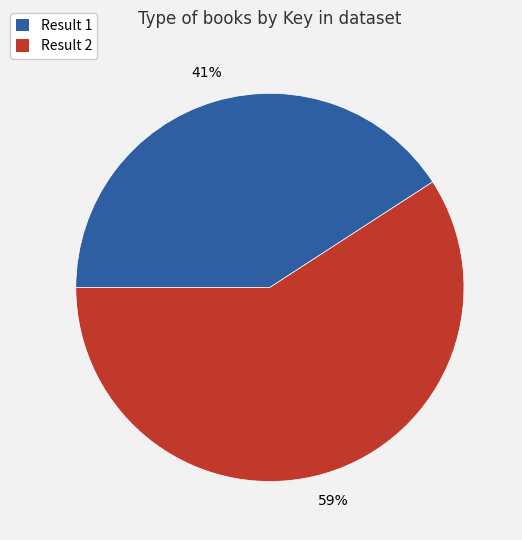

To the nearest percent, what is the average slice percentage?

50%